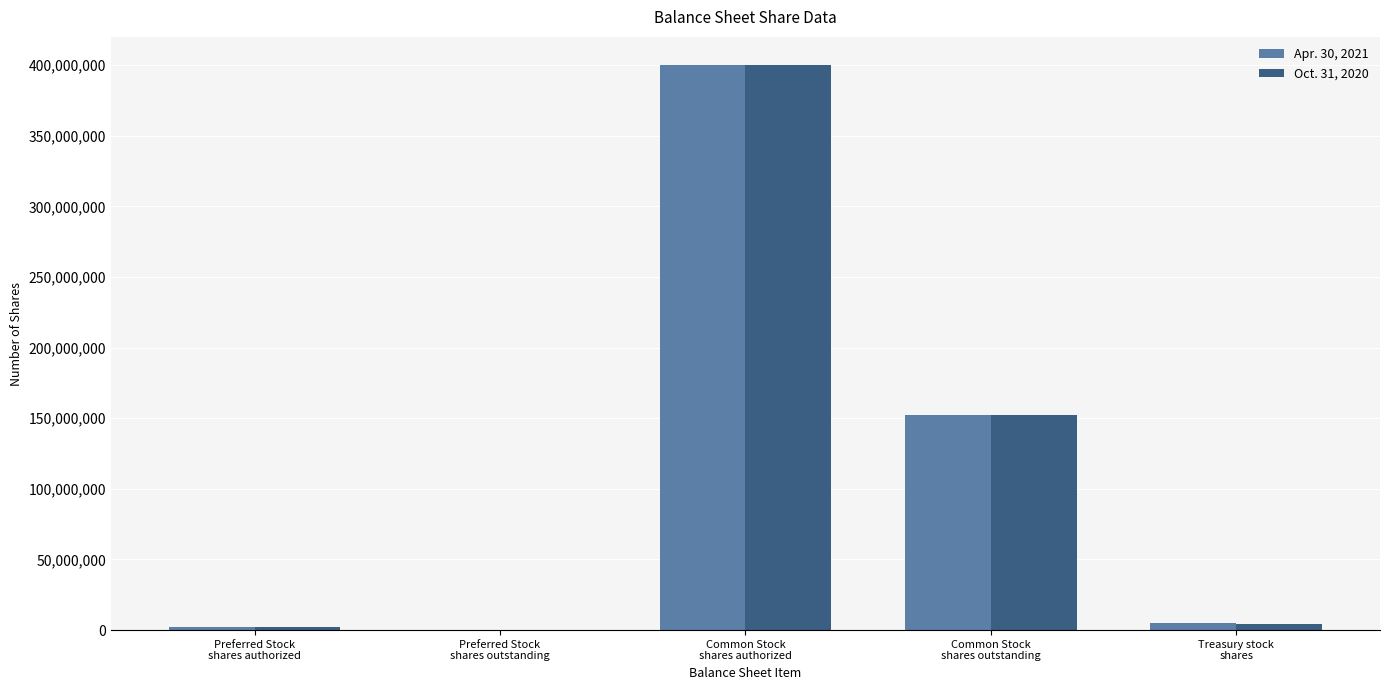

What is the average value of the Apr. 30, 2021 series?

111852000